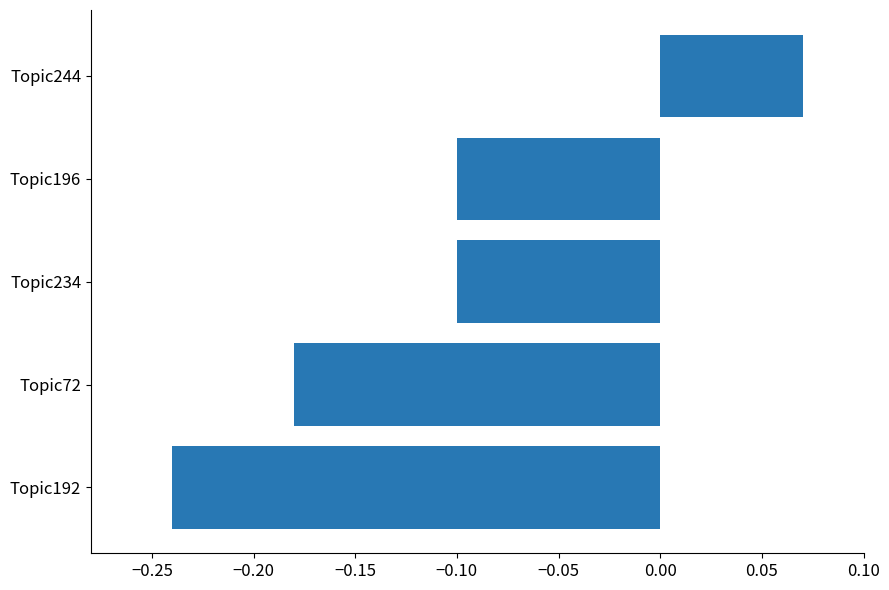

Between Topic234 and Topic244, which is larger?

Topic244